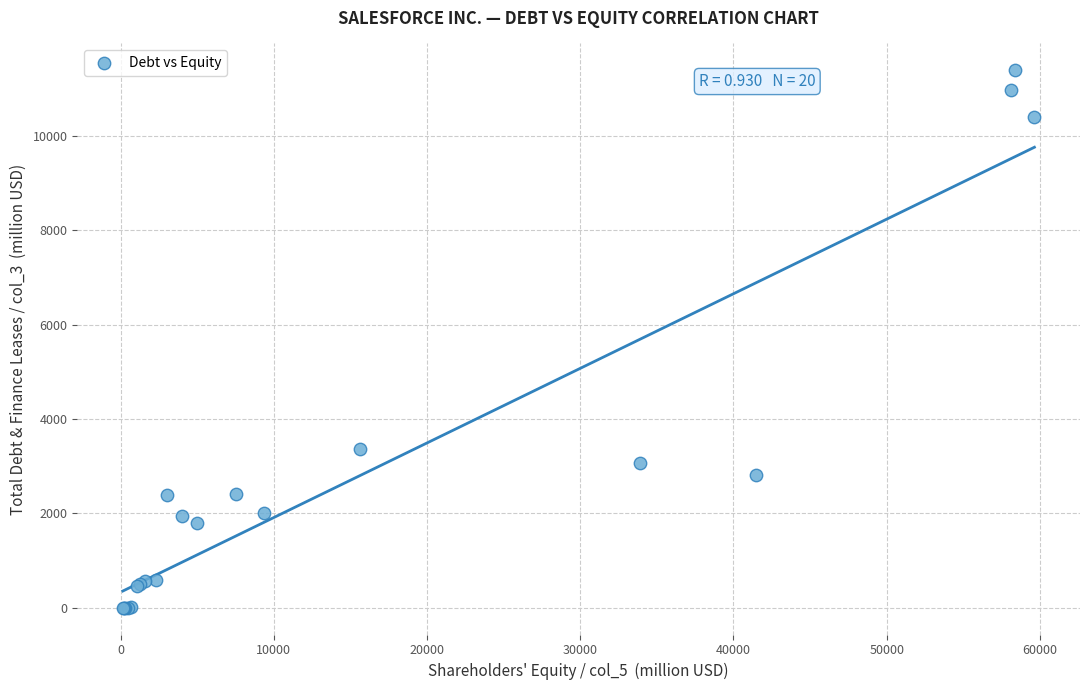

What Y value in the scatter plot is closest to 5696?

3367